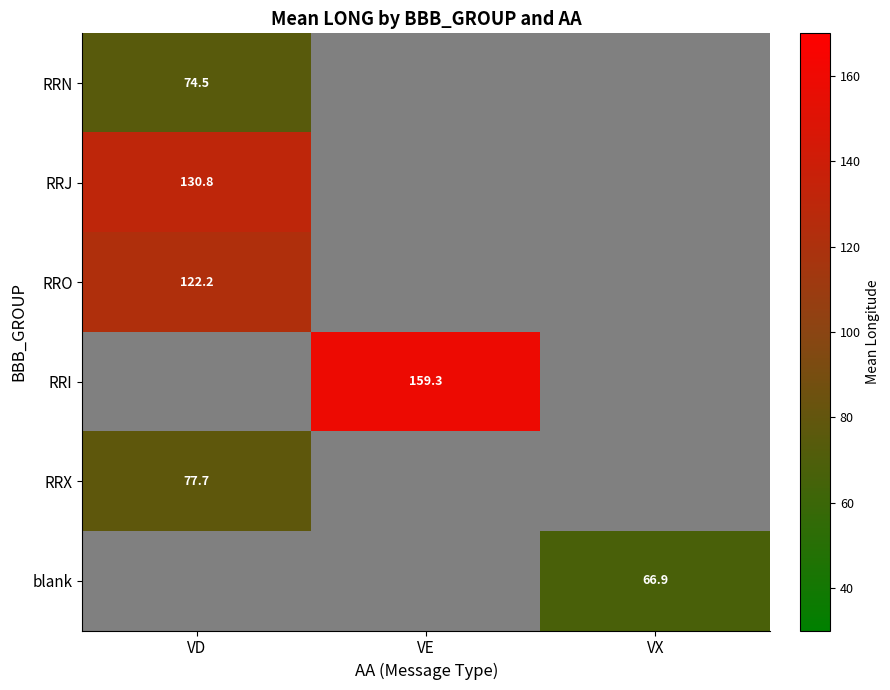

What is the highest value of the RRN series?

74.5